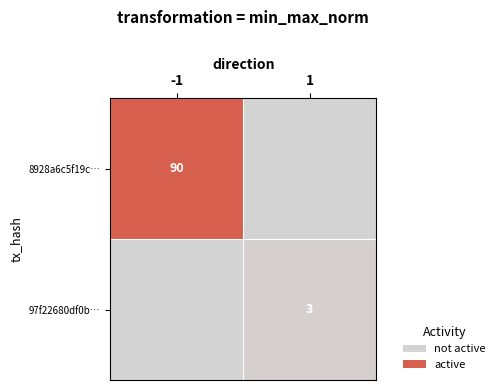

At how many categories does at least one series exceed 0?

2